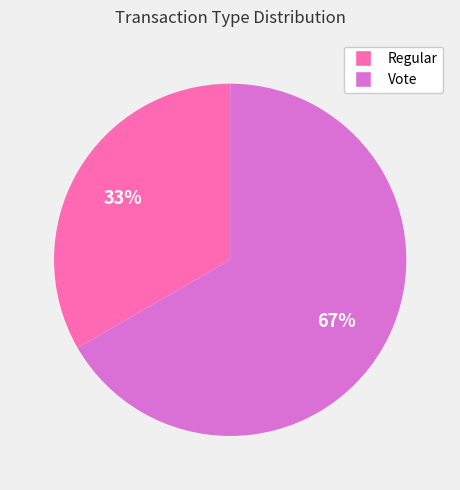

What percentage is the Regular slice, to the nearest percent?

33%